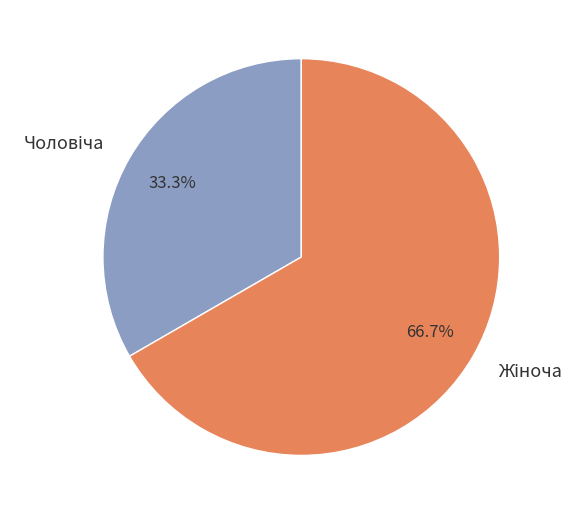

Is there a majority slice in this chart?

Yes